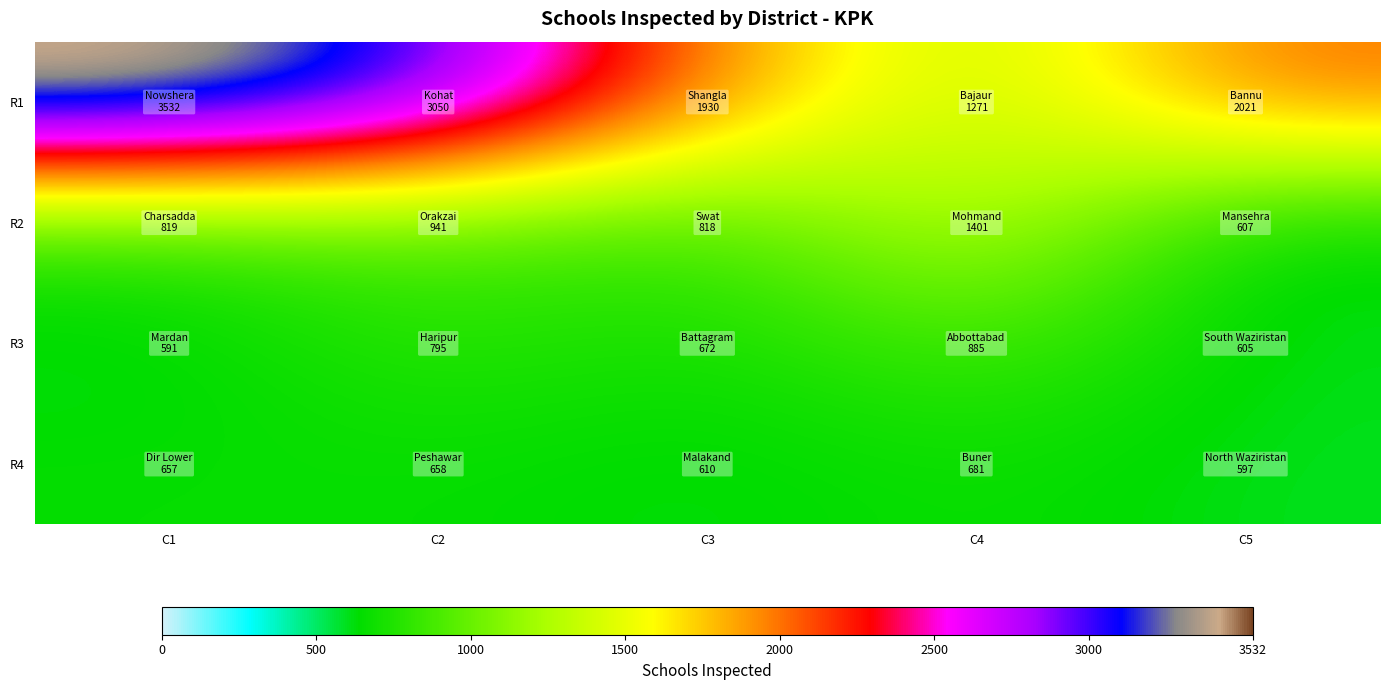

Reading left to right, extract all data points from this chart.

R1: C1=3532	C2=3050	C3=1930	C4=1271	C5=2021
R2: C1=819	C2=941	C3=818	C4=1401	C5=607
R3: C1=591	C2=795	C3=672	C4=885	C5=605
R4: C1=657	C2=658	C3=610	C4=681	C5=597